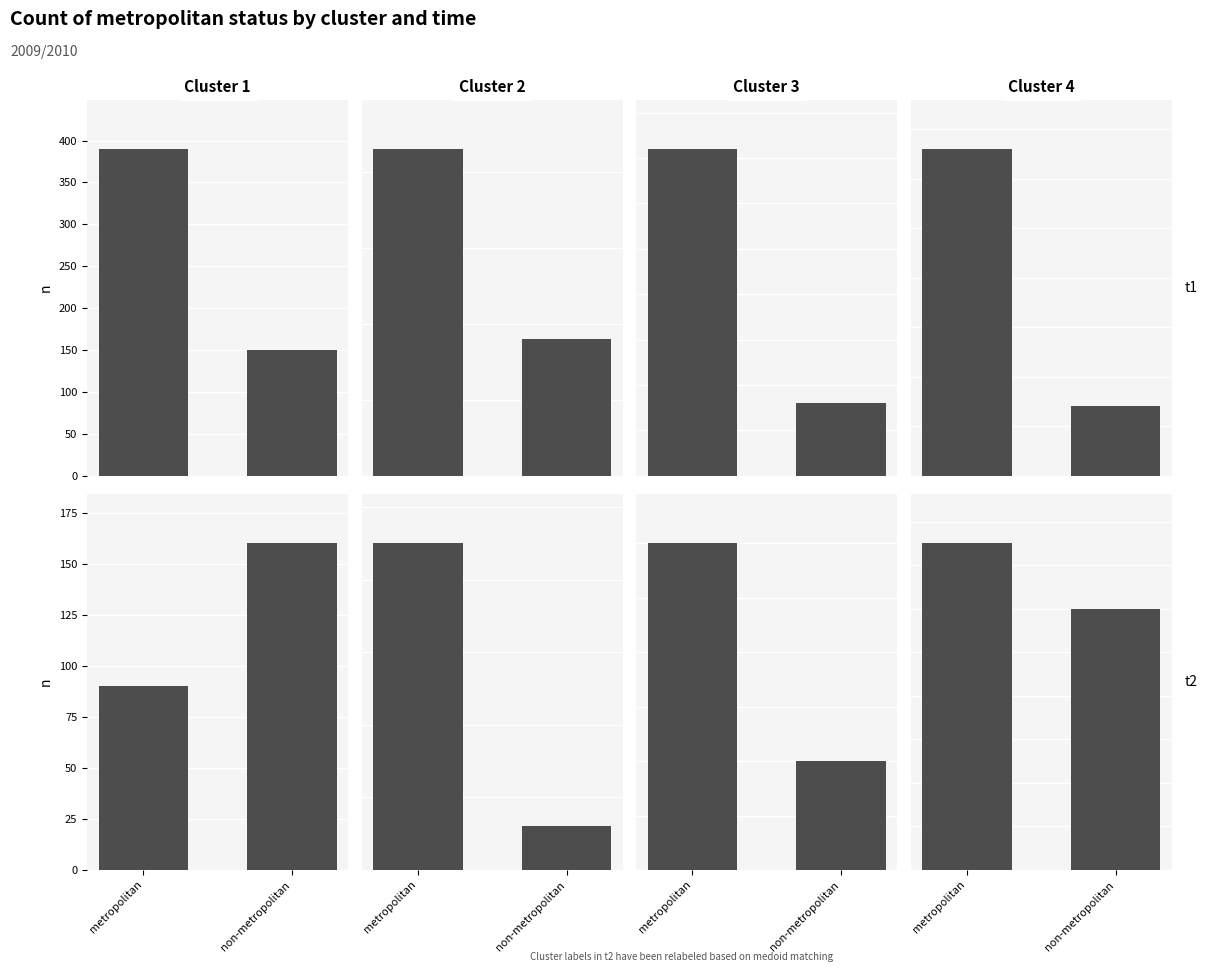

Count the Cluster 1 values in the range 90 to 160.

2